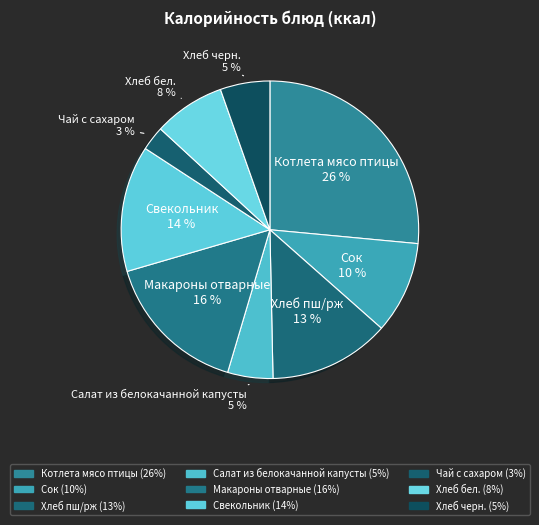

To the nearest percent, what is the average slice percentage?

11%